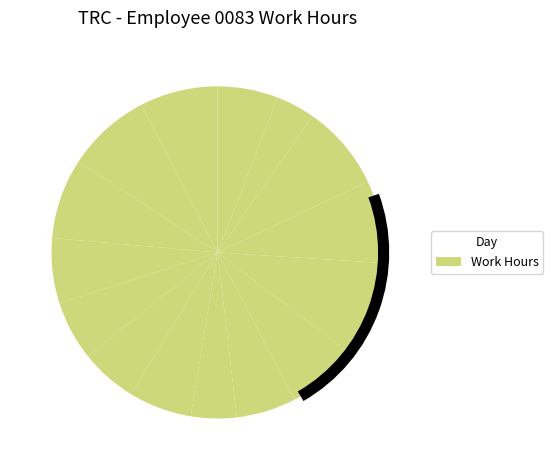

Rank the categories by value from highest to lowest.

Wed_3, Mon_1, Tue_16, Tue_2, Mon_15, Wed_17, Fri_5, Thu_11, Mon_8, Sat, Sat_6, Wed_10, Tue_9, Sun_7, Sun_28